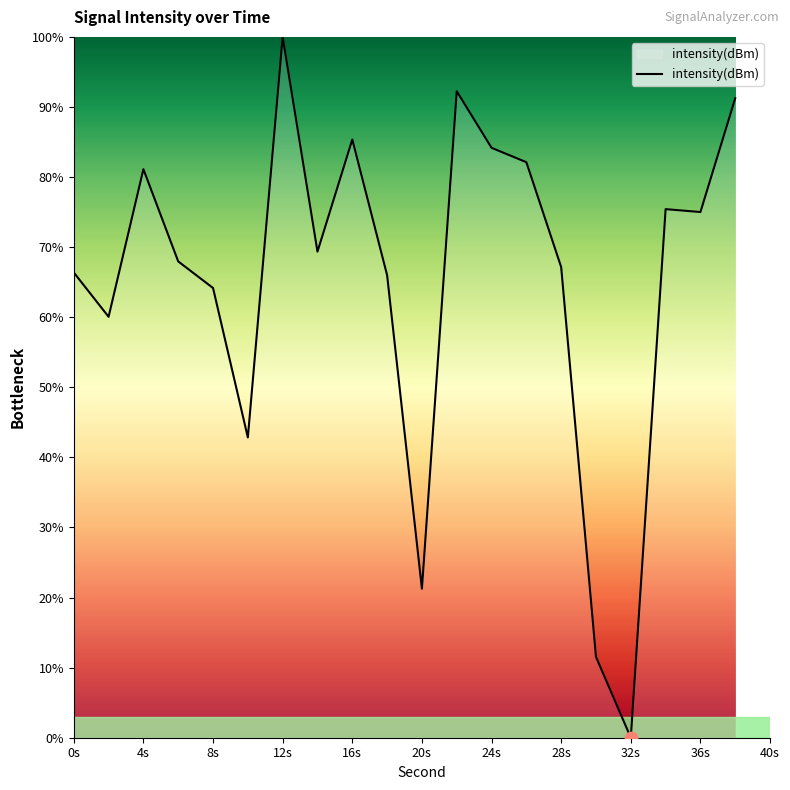

What is the maximum value shown in the chart?

100.0